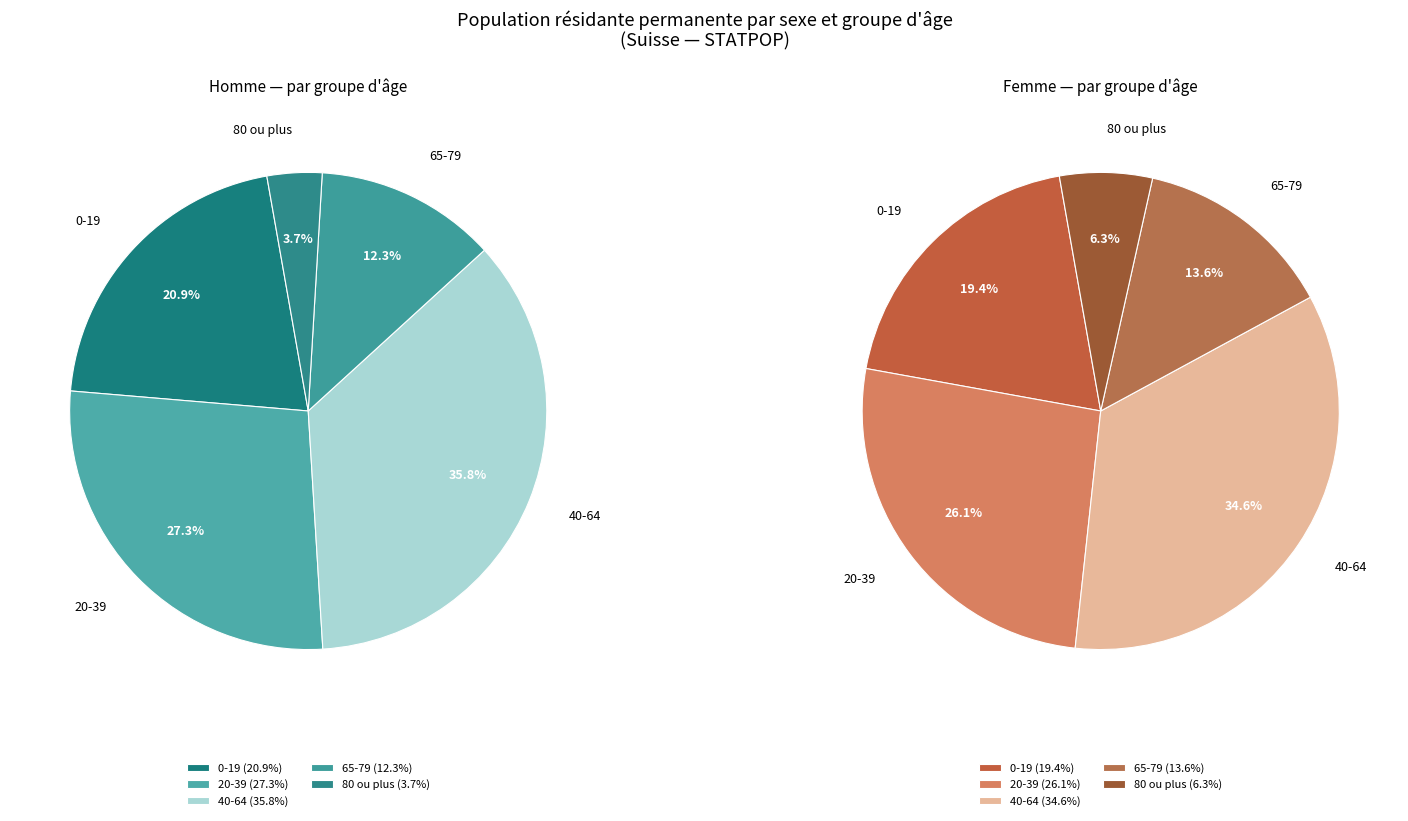

Rank the categories by Femme value from lowest to highest.

80 ou plus, 65-79, 0-19, 20-39, 40-64